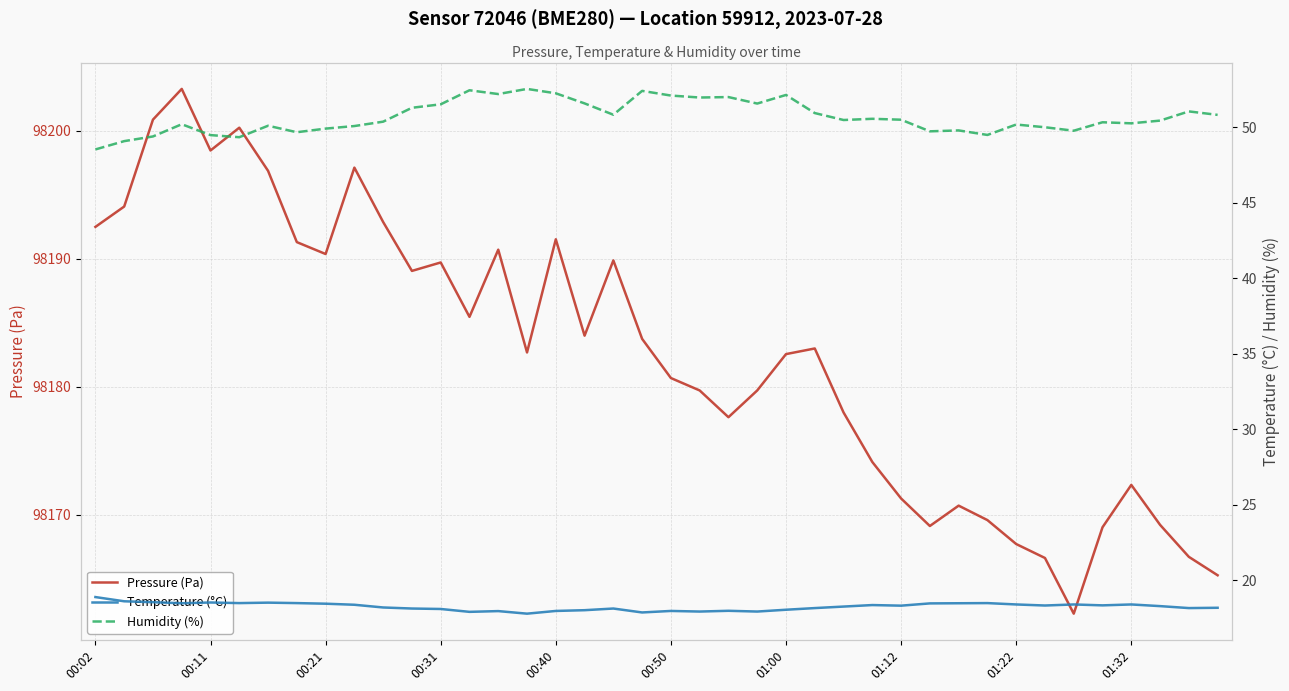

The value of Pressure (Pa) at 00:02 is 145828.0. True or false?

False